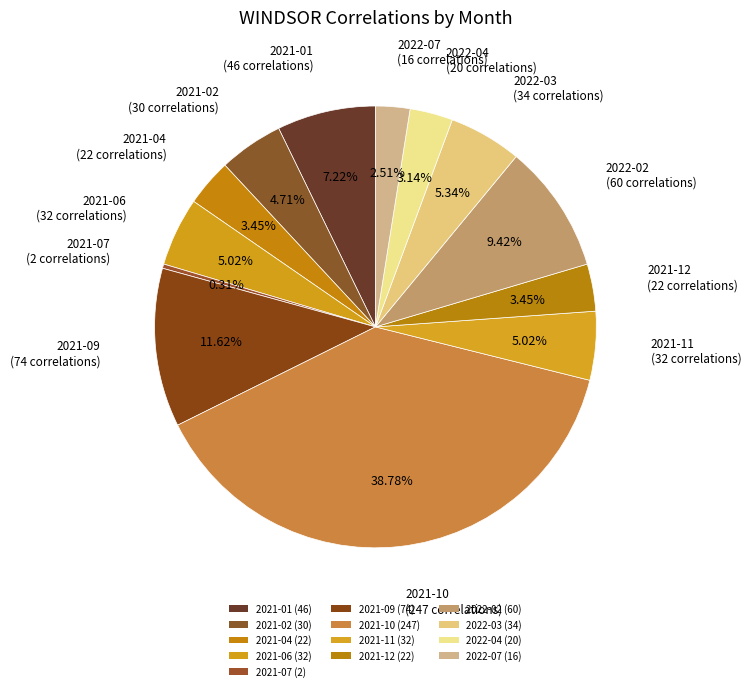

To the nearest percent, what is the difference between the largest and smallest slice percentages?

38%